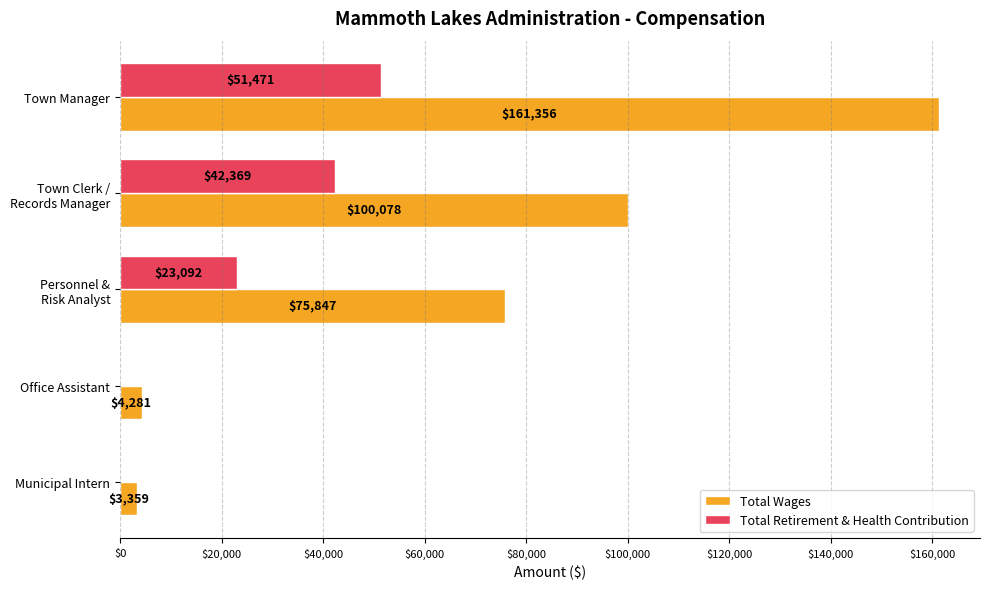

What is the maximum value for Total Retirement & Health Contribution?

51471